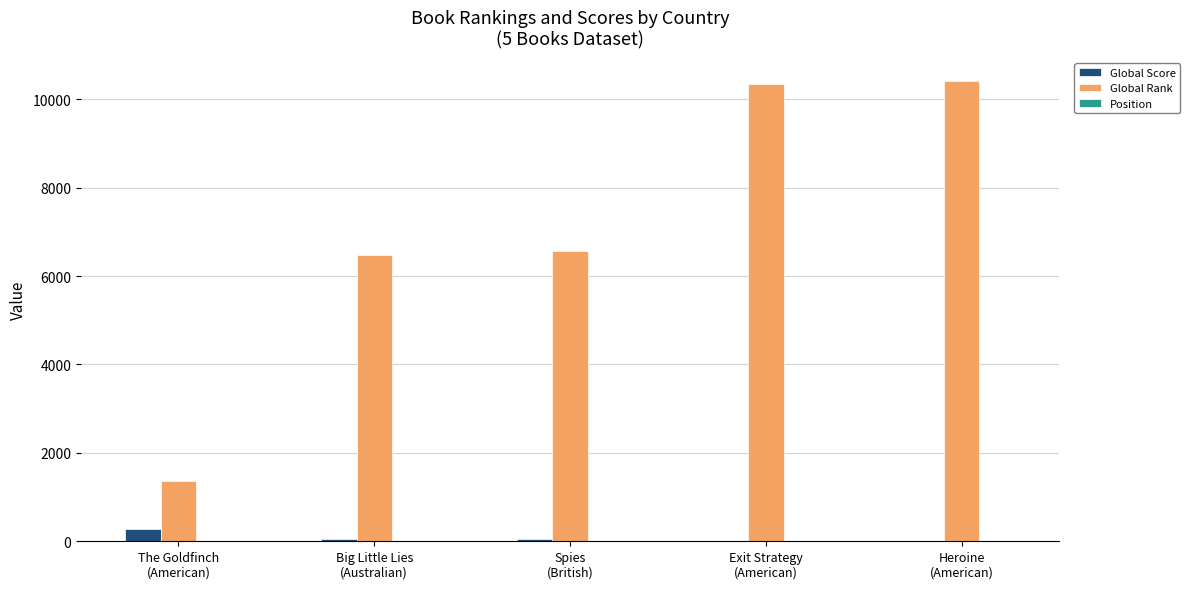

Which series has the largest total across all categories?

Global Rank